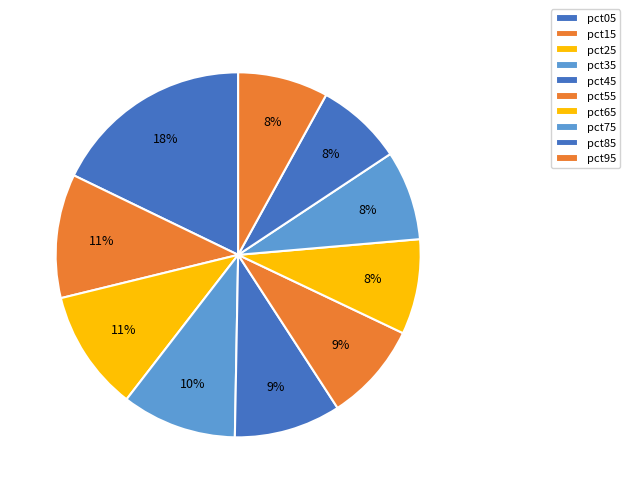

How many segments does this pie chart have?

10